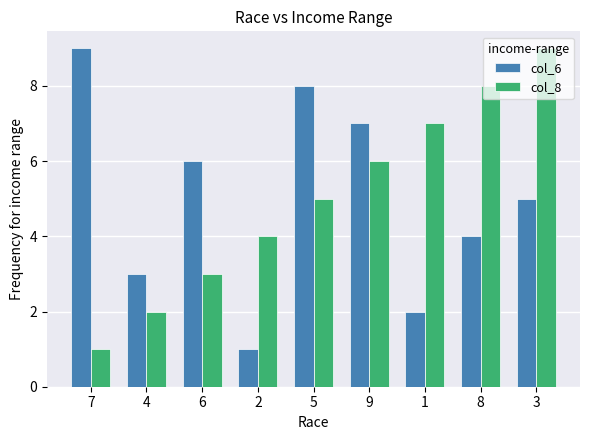

At 3, list the series in order from largest to smallest.

col_8, col_6